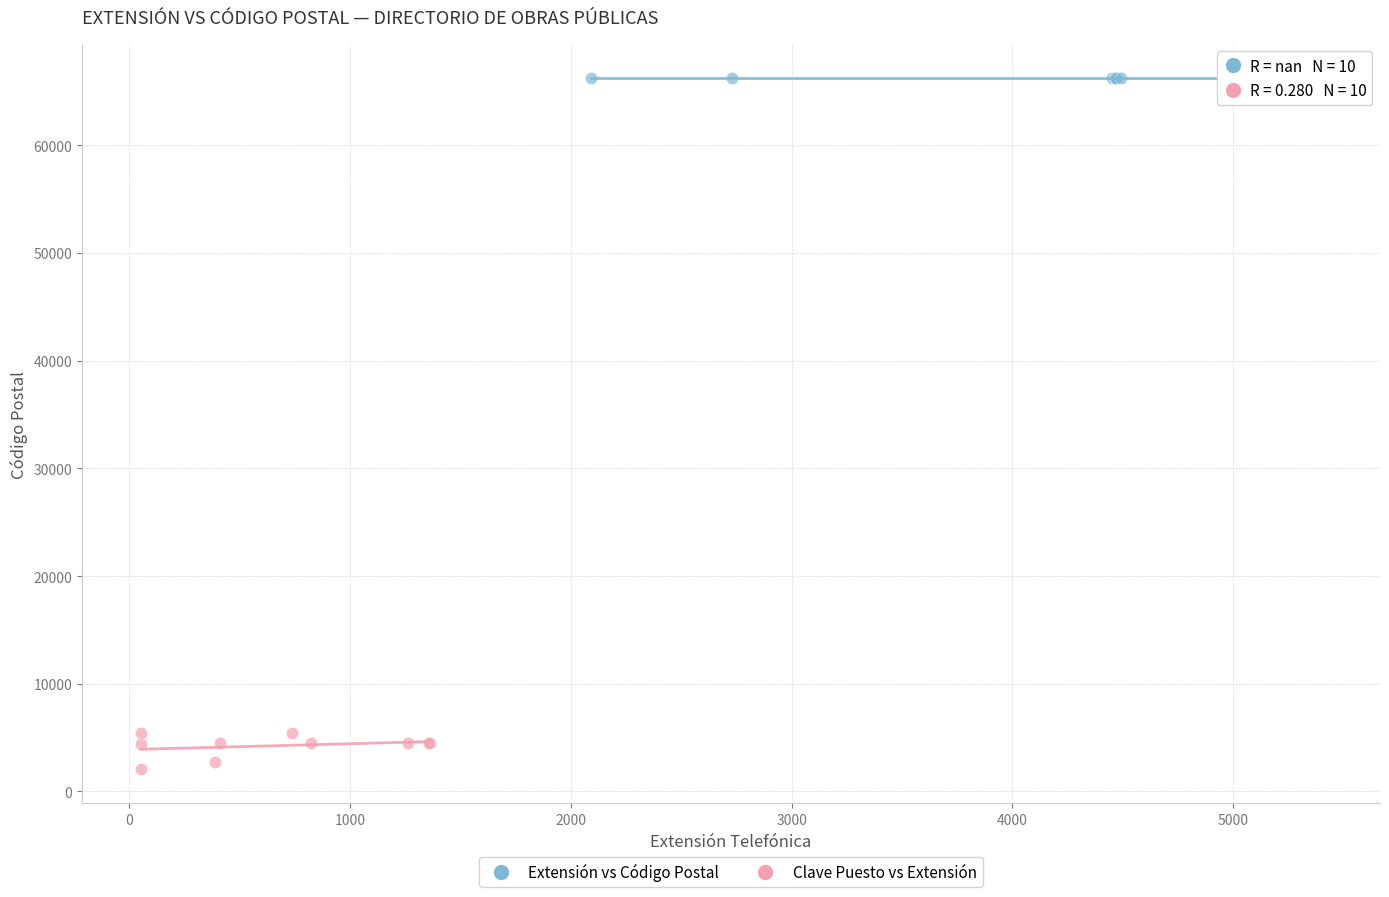

What are all the series names shown in the legend?

Extensión vs Código Postal, Clave Puesto vs Extensión